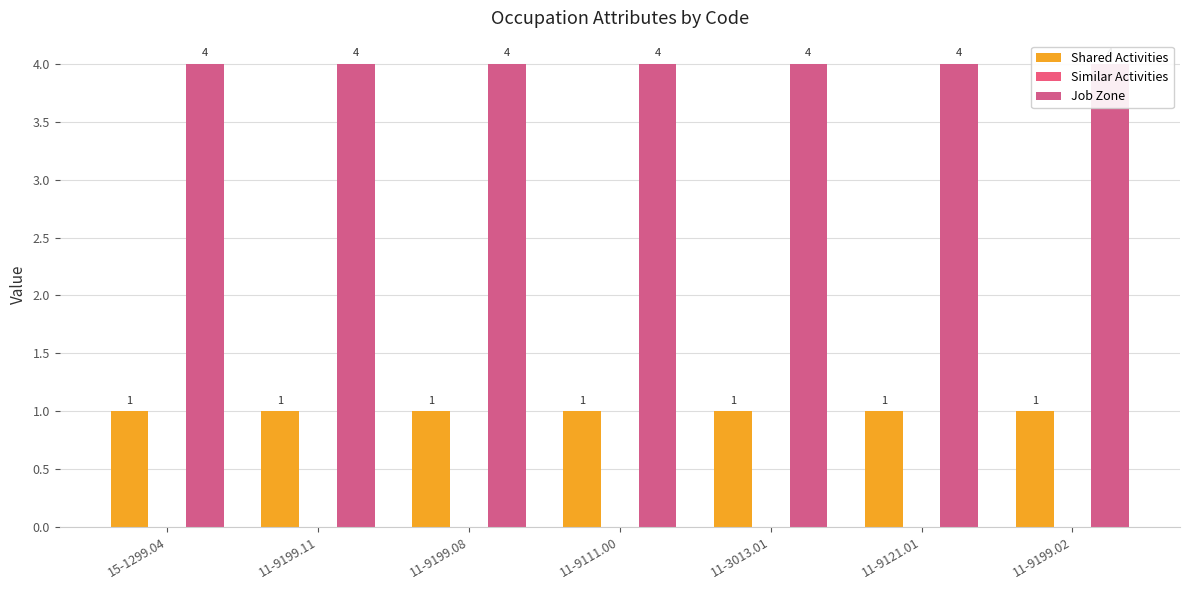

Which label corresponds to the largest value in the chart?

15-1299.04